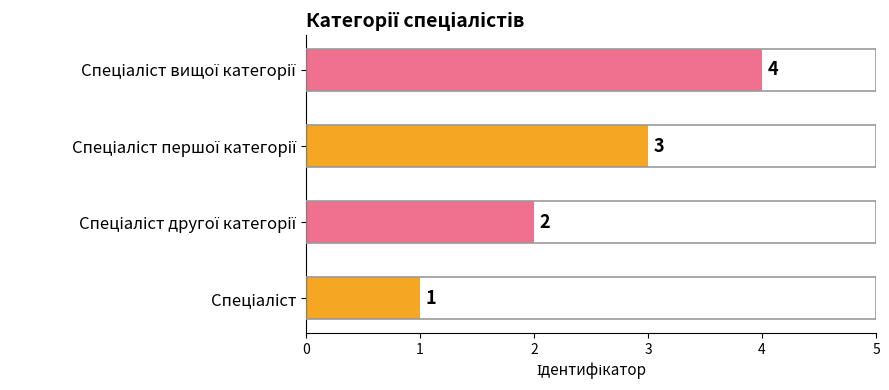

What is the sum of all values?

10